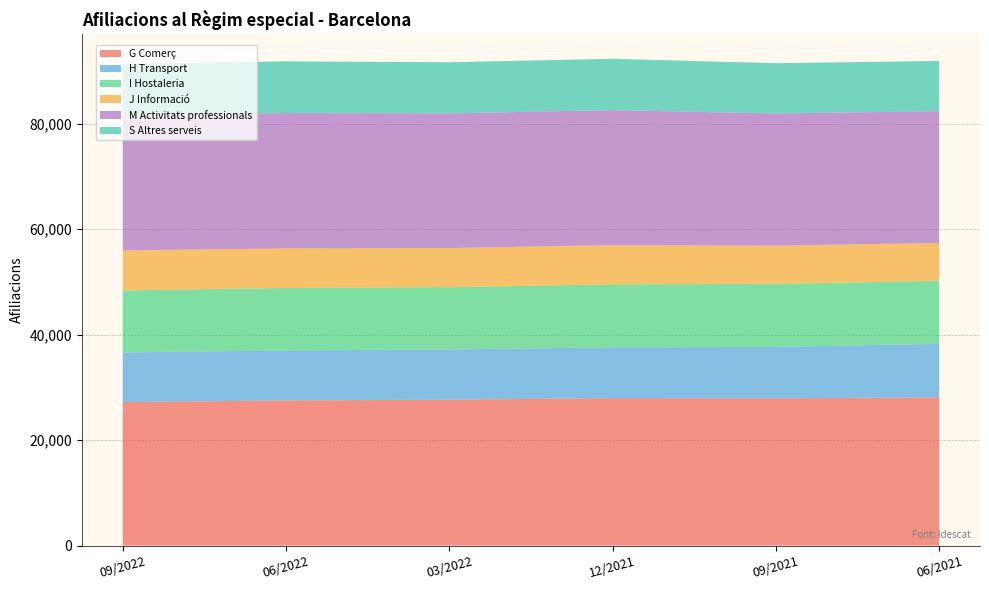

Reading left to right, what are all the values shown in this chart?

G Comerç: 09/2022=27200	06/2022=27530	03/2022=27665	12/2021=27975	09/2021=27930	06/2021=28110
H Transport: 09/2022=9435	06/2022=9475	03/2022=9535	12/2021=9630	09/2021=9745	06/2021=10150
I Hostaleria: 09/2022=11750	06/2022=11850	03/2022=11810	12/2021=11945	09/2021=11965	06/2021=11950
J Informació: 09/2022=7600	06/2022=7490	03/2022=7415	12/2021=7440	09/2021=7255	06/2021=7180
M Activitats professionals: 09/2022=25550	06/2022=25690	03/2022=25535	12/2021=25615	09/2021=25050	06/2021=25010
S Altres serveis: 09/2022=9820	06/2022=9805	03/2022=9710	12/2021=9720	09/2021=9540	06/2021=9520